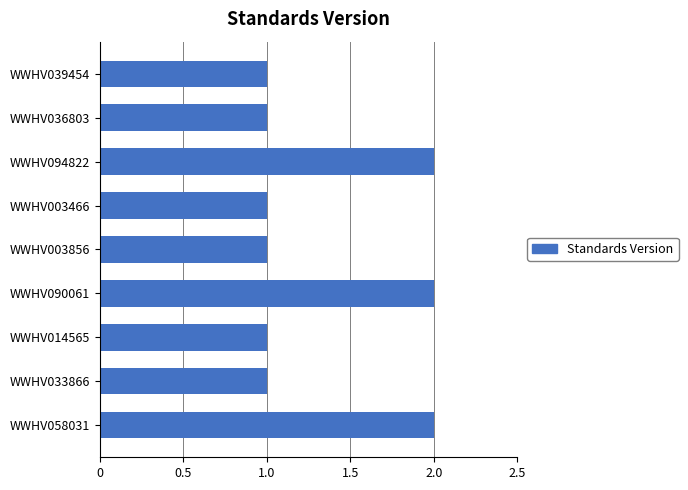

How many categories are shown in the chart?

9